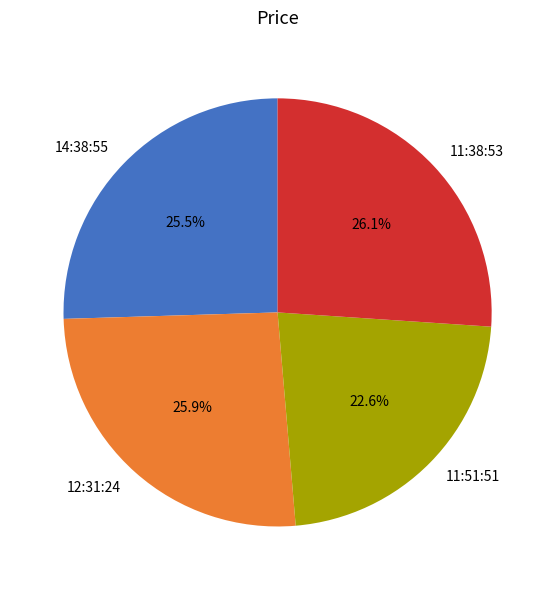

How many segments does this pie chart have?

4